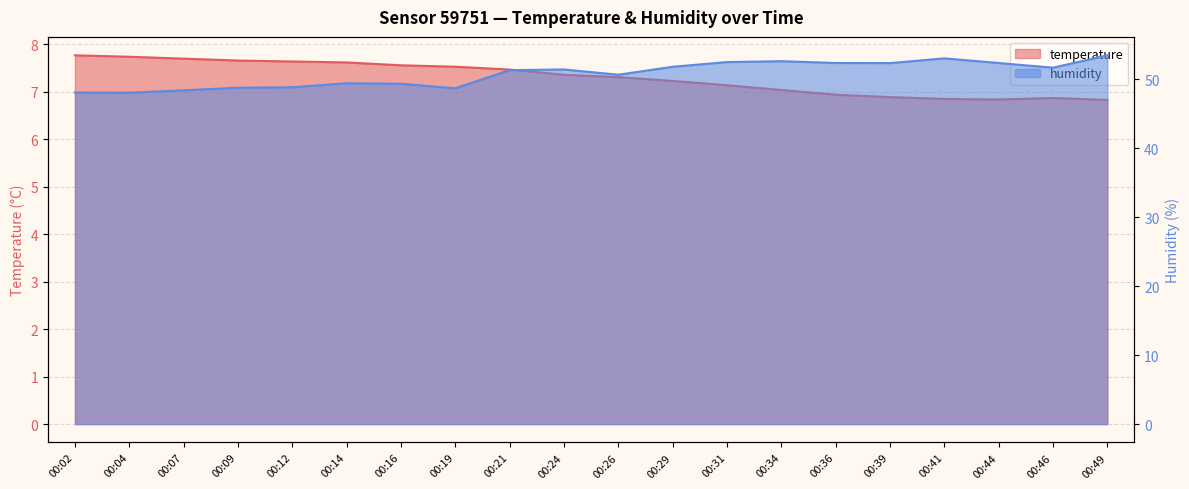

The value of temperature at 00:24 is 12.2. True or false?

False